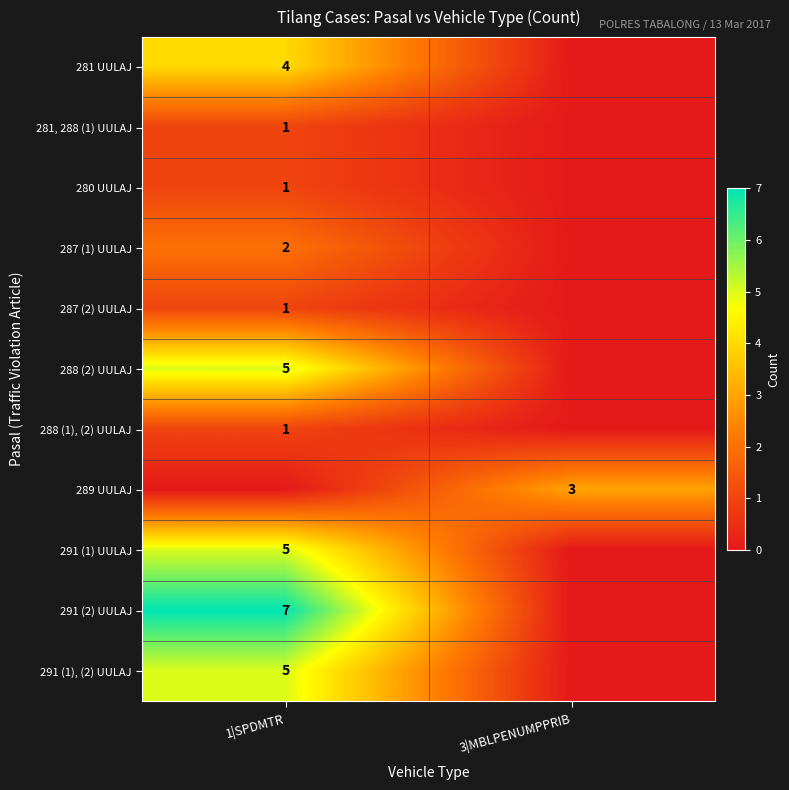

What is the total value across all series at 1|SPDMTR?

32